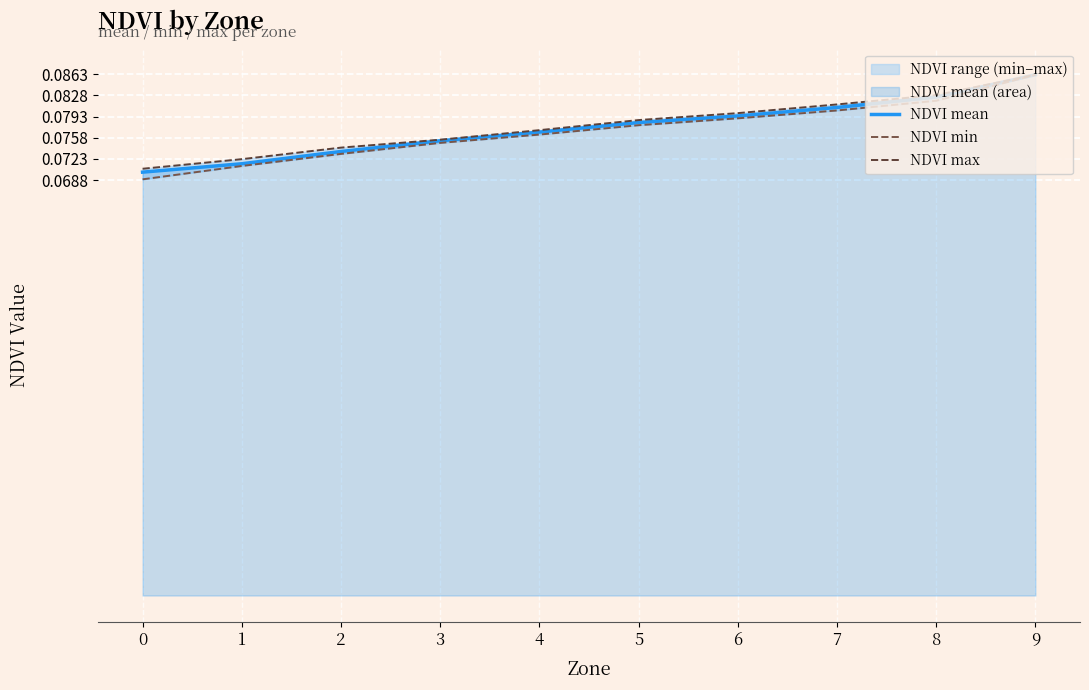

The value of NDVI mean at 9 is 0.0. True or false?

False